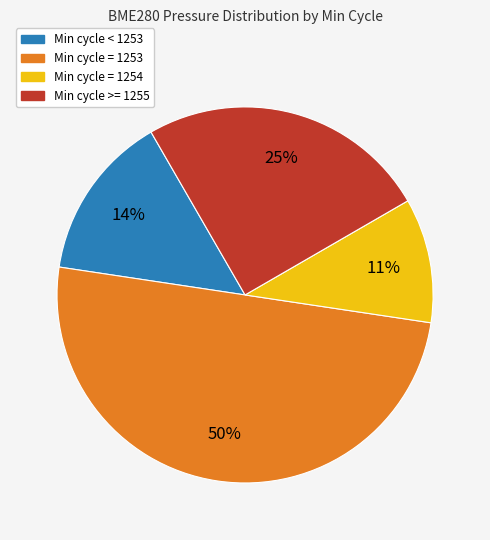

To the nearest percent, what percentage of the pie is Min cycle = 1253?

50%